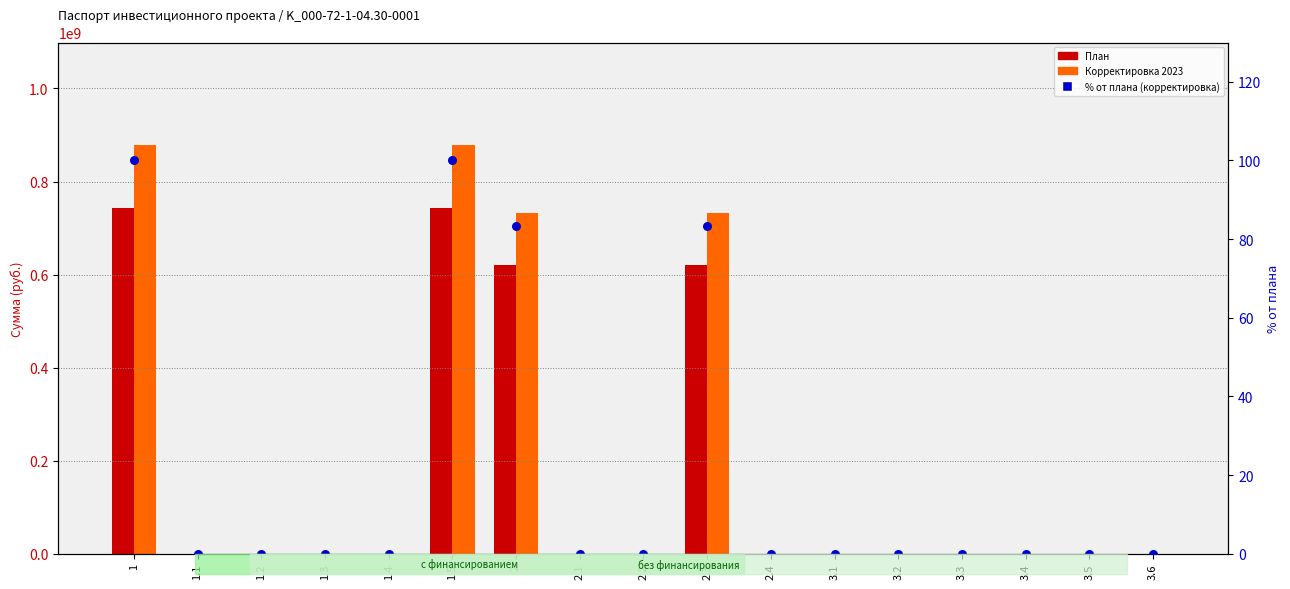

Which series reaches the maximum Y coordinate?

Корректировка 2023